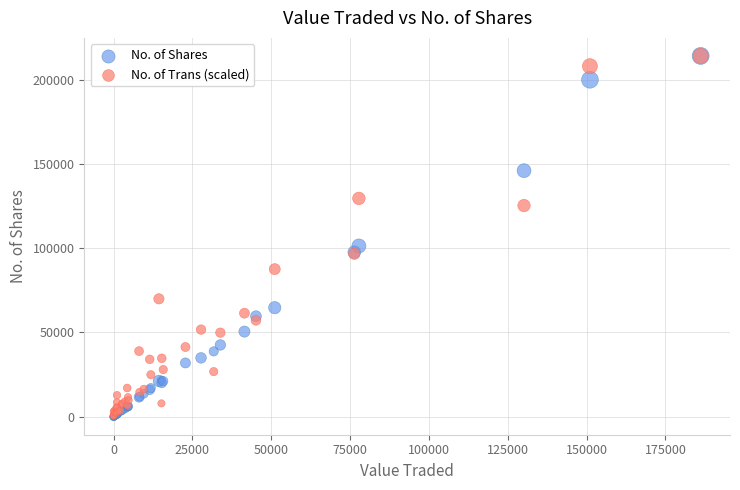

Across all series, what Y value is closest to 107099?

101354.0